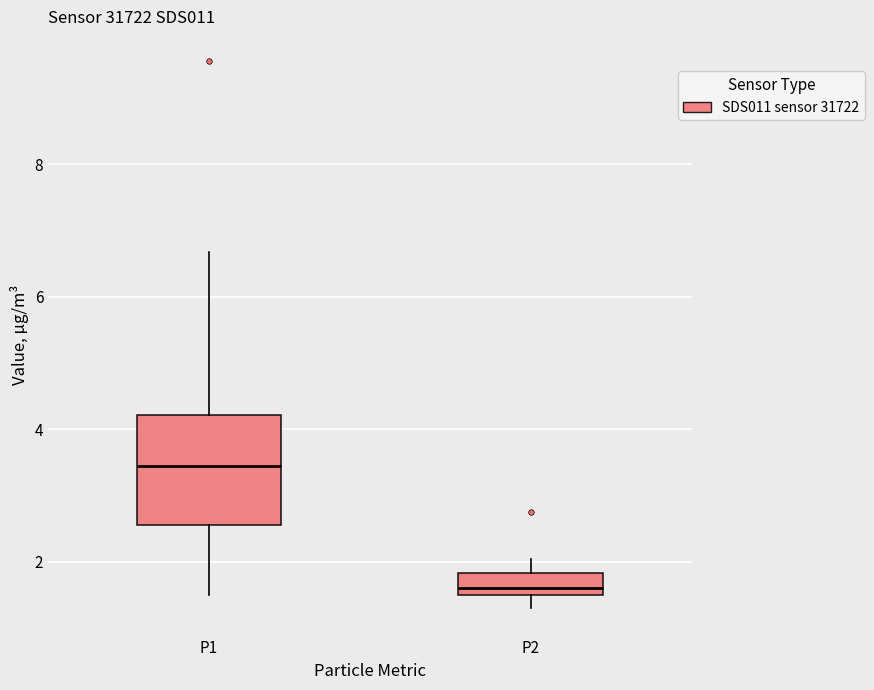

Which box has the lowest median line?

P2